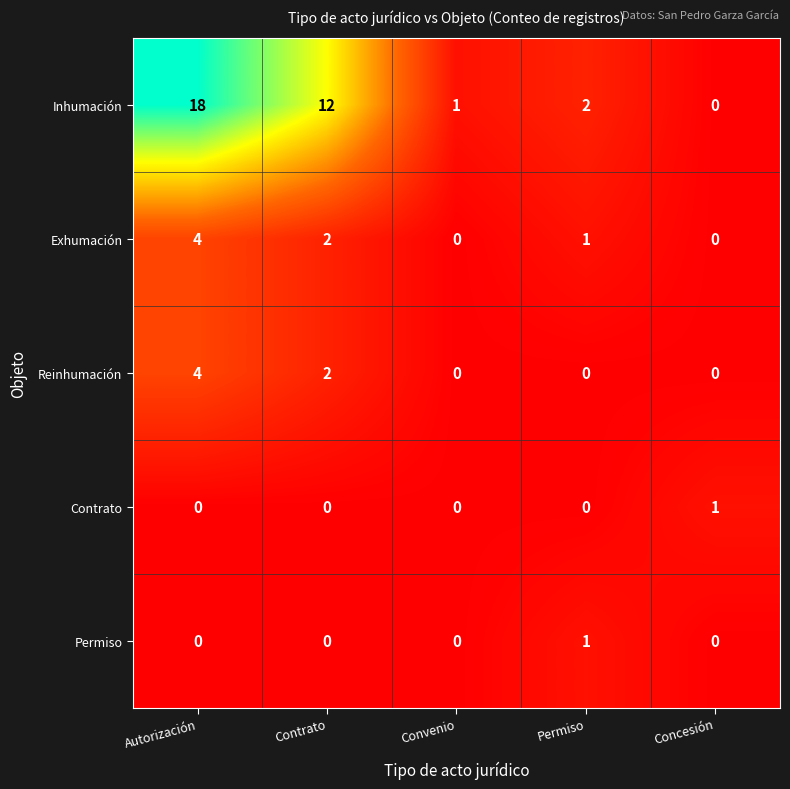

Is it true that Inhumación equals 0 at Concesión?

True